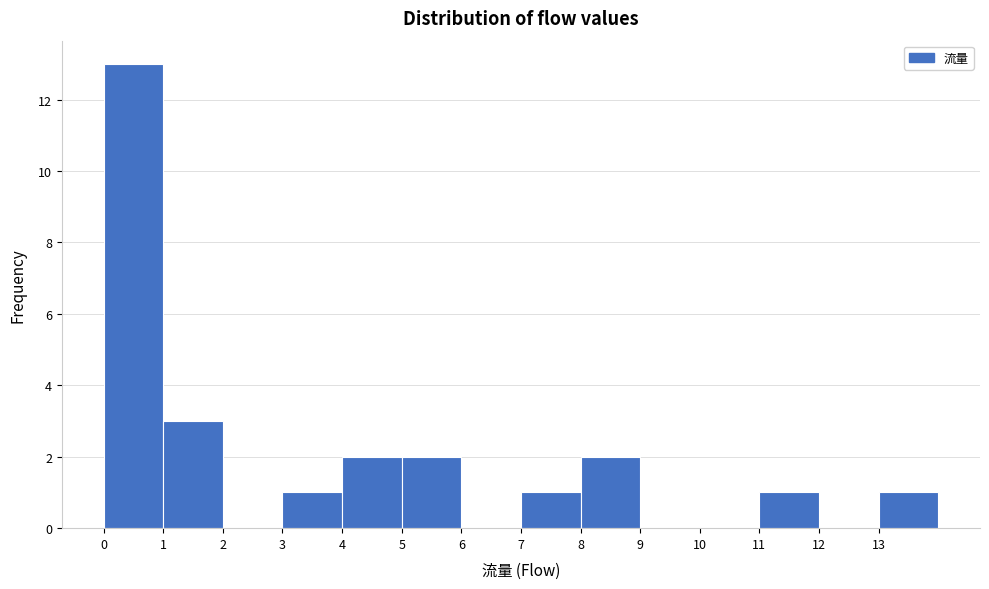

How tall is the bar that spans 13 to 14 on the x-axis? The values are not printed on the chart, so give them approximately, as read against the axis.

1